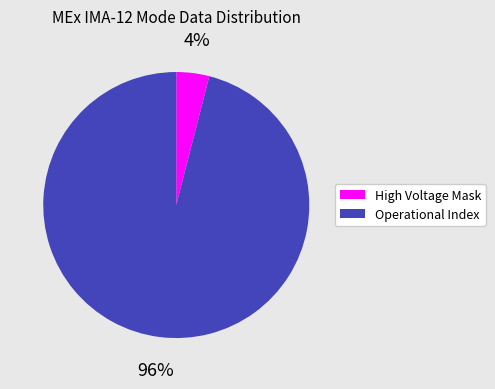

To the nearest percent, what is the difference between the largest and smallest slice percentages?

92%